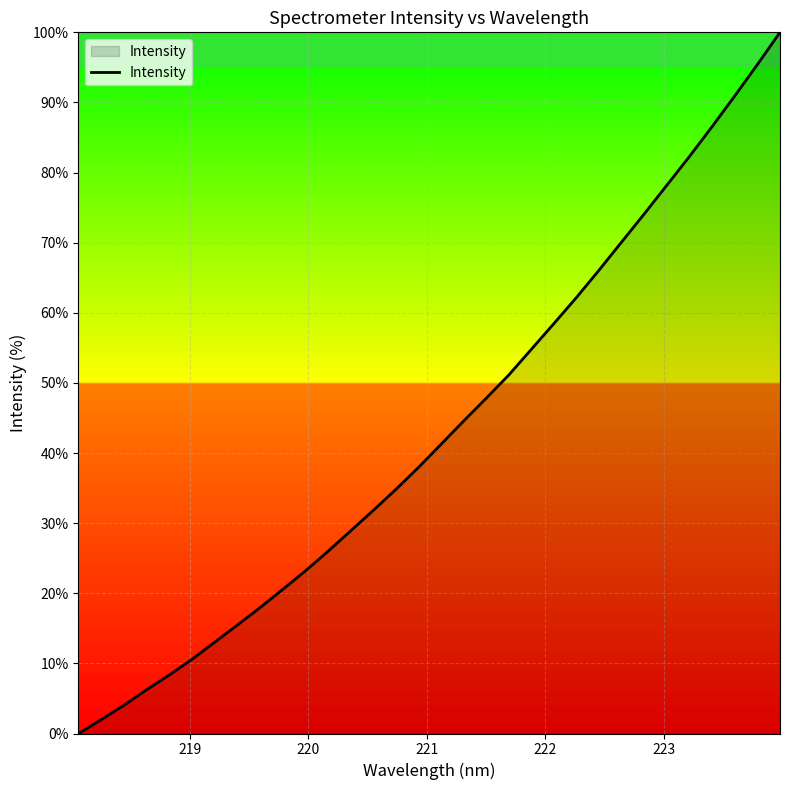

What is the maximum value shown in the chart?

100.0